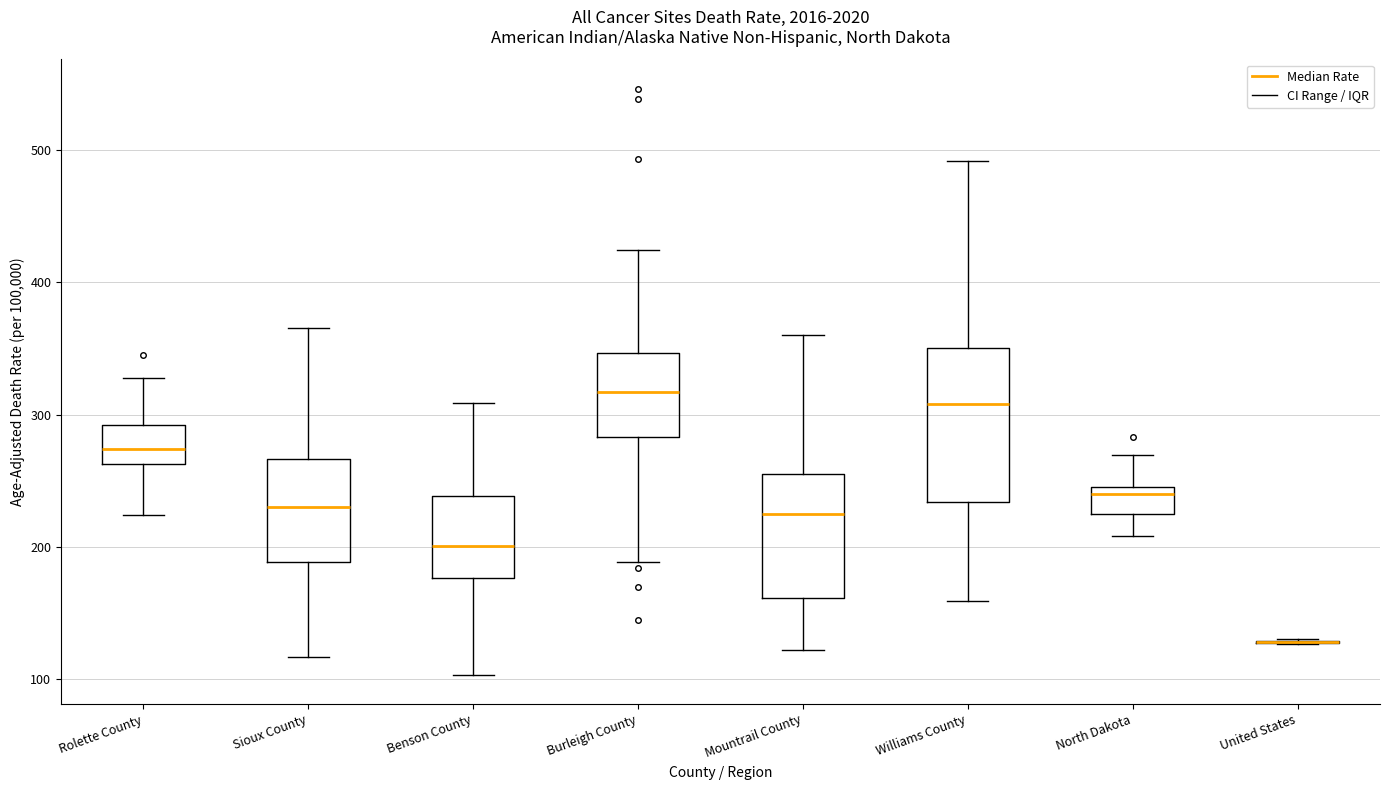

Where does the upper whisker of the box for Benson County end on the y-axis? The values are not printed on the chart, so give them approximately, as read against the axis.

310